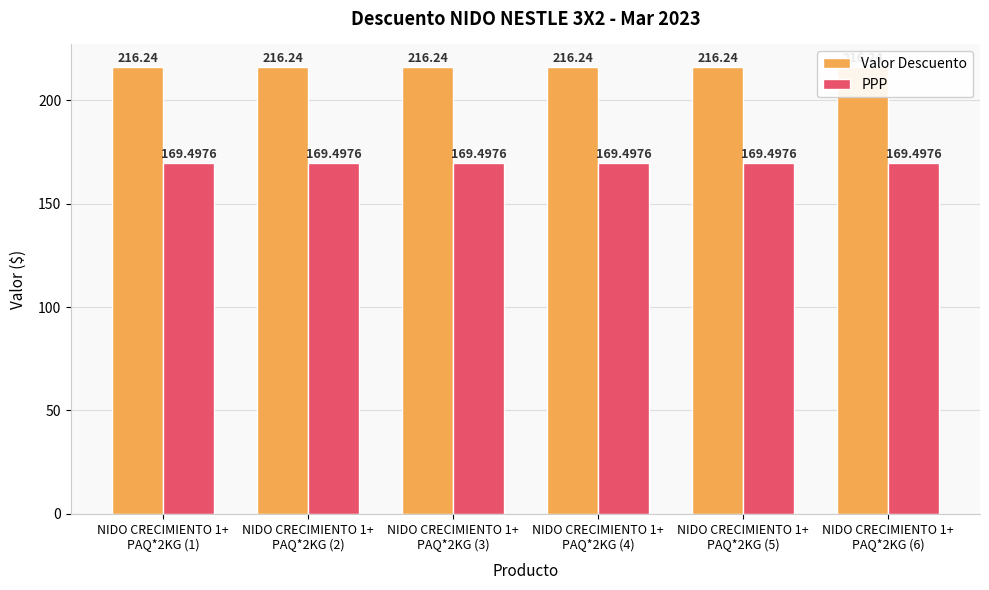

Reading left to right, what are all the values shown in this chart?

Valor Descuento: NIDO CRECIMIENTO 1+
PAQ*2KG (1)=216.2	NIDO CRECIMIENTO 1+
PAQ*2KG (2)=216.2	NIDO CRECIMIENTO 1+
PAQ*2KG (3)=216.2	NIDO CRECIMIENTO 1+
PAQ*2KG (4)=216.2	NIDO CRECIMIENTO 1+
PAQ*2KG (5)=216.2	NIDO CRECIMIENTO 1+
PAQ*2KG (6)=216.2
PPP: NIDO CRECIMIENTO 1+
PAQ*2KG (1)=169.5	NIDO CRECIMIENTO 1+
PAQ*2KG (2)=169.5	NIDO CRECIMIENTO 1+
PAQ*2KG (3)=169.5	NIDO CRECIMIENTO 1+
PAQ*2KG (4)=169.5	NIDO CRECIMIENTO 1+
PAQ*2KG (5)=169.5	NIDO CRECIMIENTO 1+
PAQ*2KG (6)=169.5